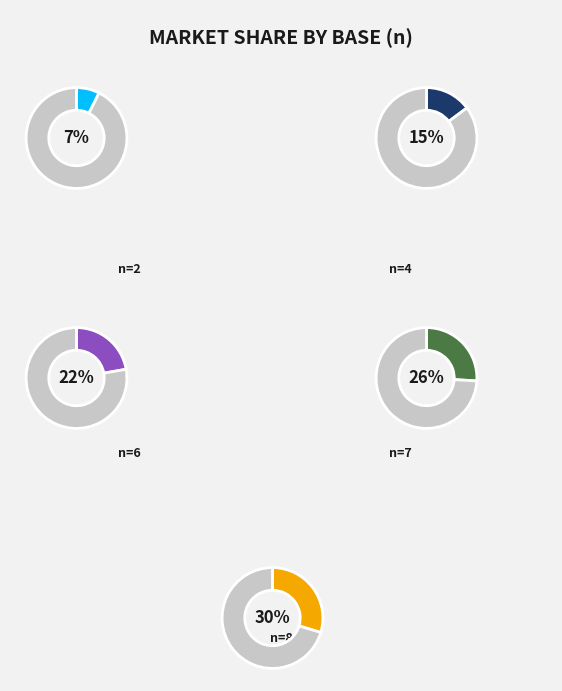

The n=20 slice represents 9% of the pie. True or false?

False